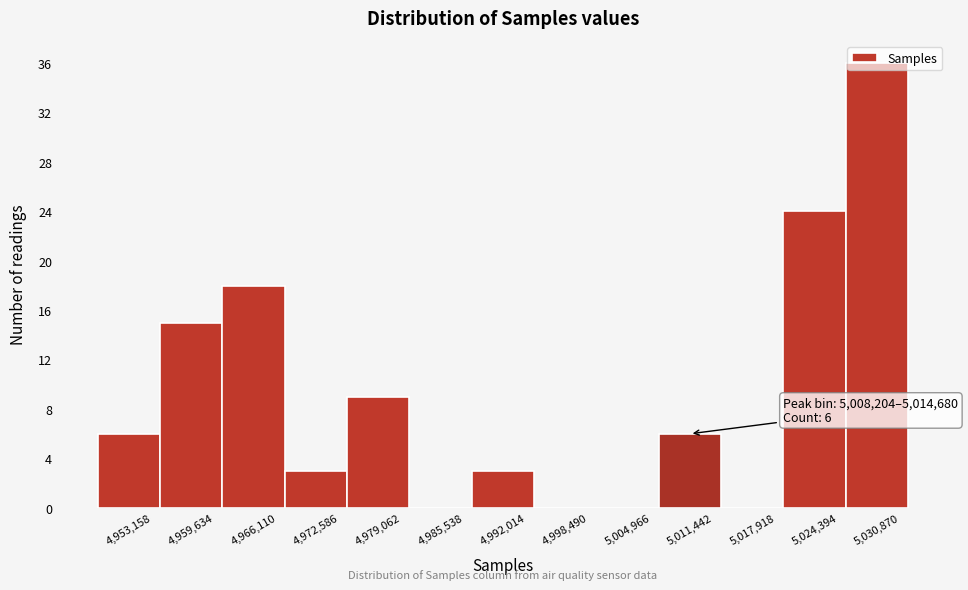

Over which range of the x-axis is the bar tallest?

5028000 to 5034000